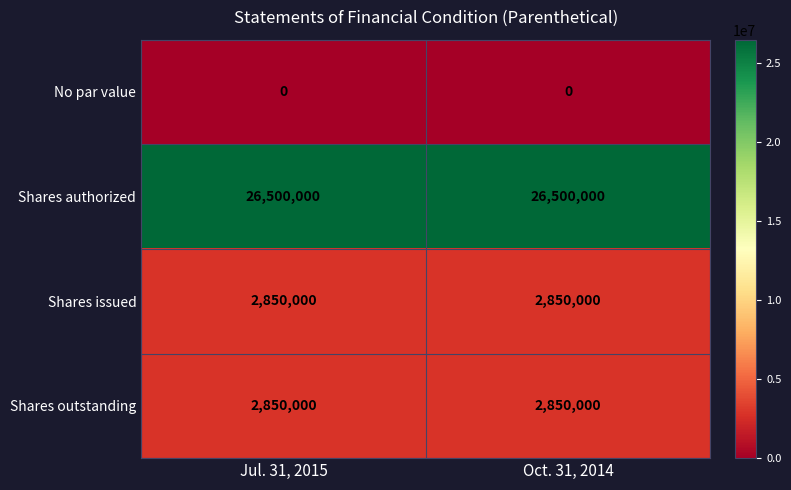

What is the sum of the Shares outstanding values at Oct. 31, 2014 and Jul. 31, 2015?

5700000